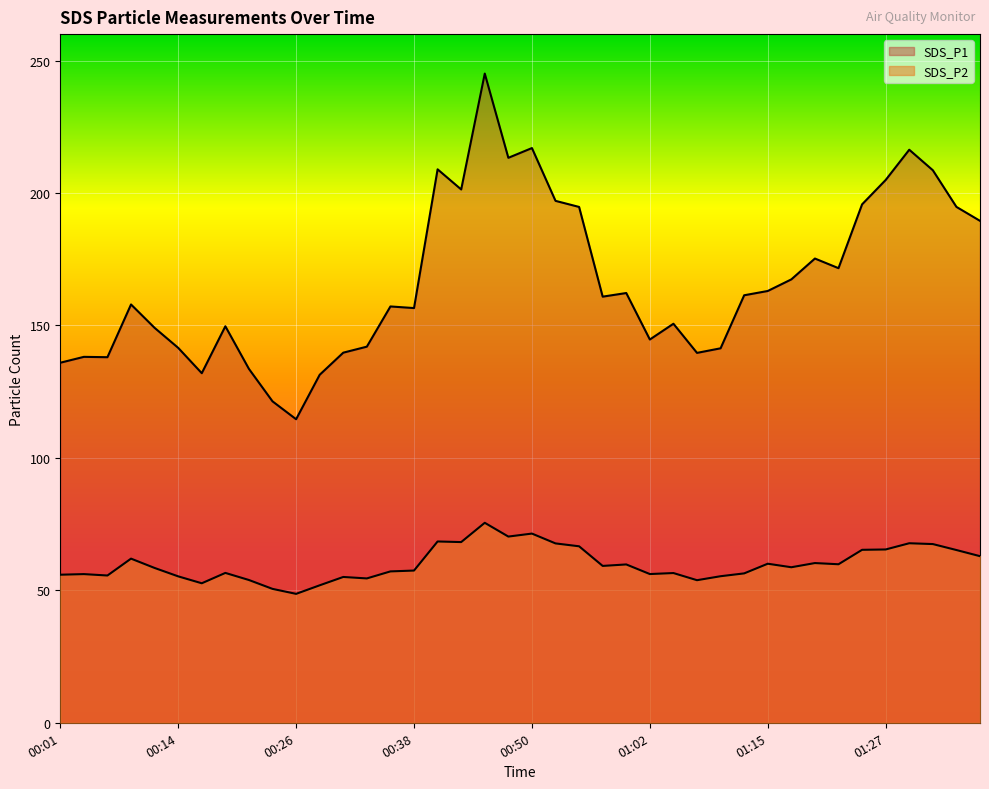

How many interior local valleys does the SDS_P1 series have?

10